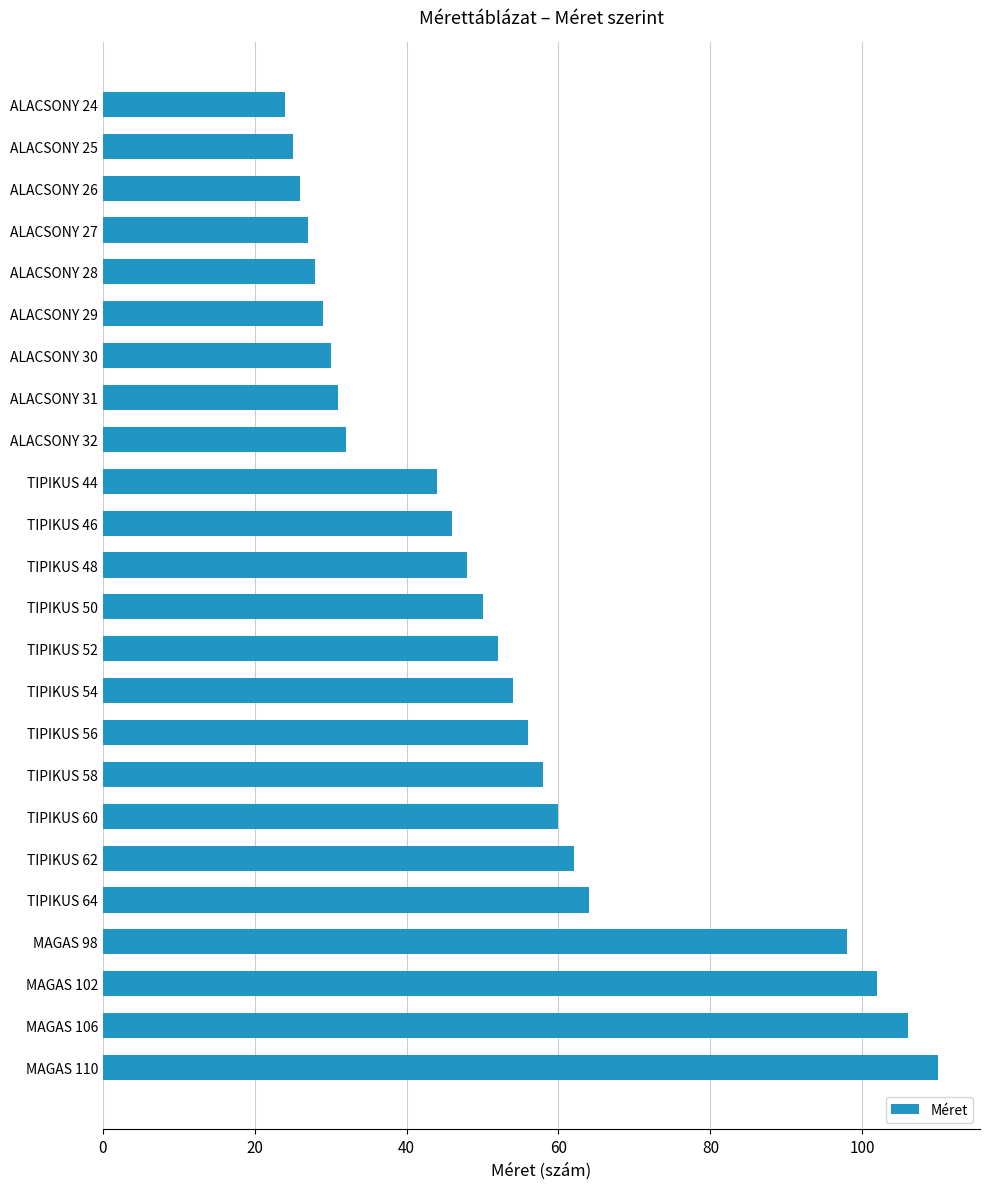

Count the number of categories in the chart.

24